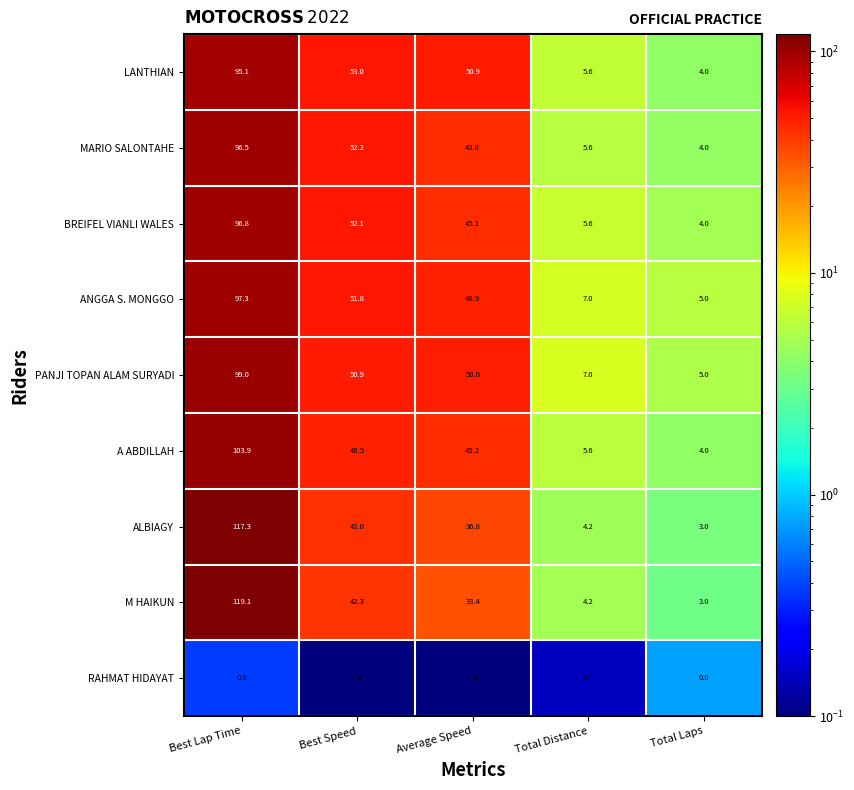

Which label corresponds to the largest value in the chart?

Best Lap Time